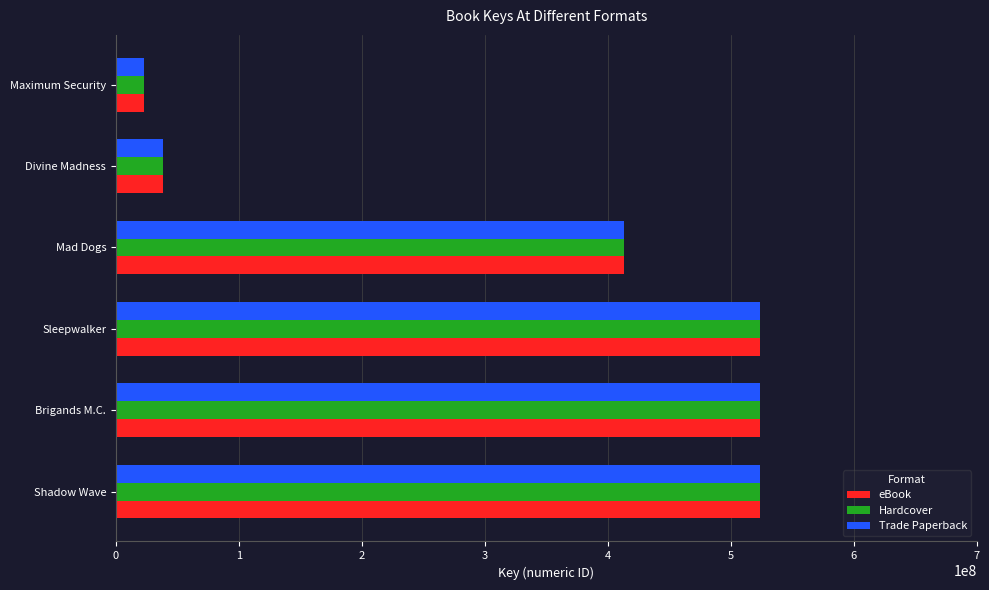

What is the difference between the maximum and minimum values in the Trade Paperback series?

500687343